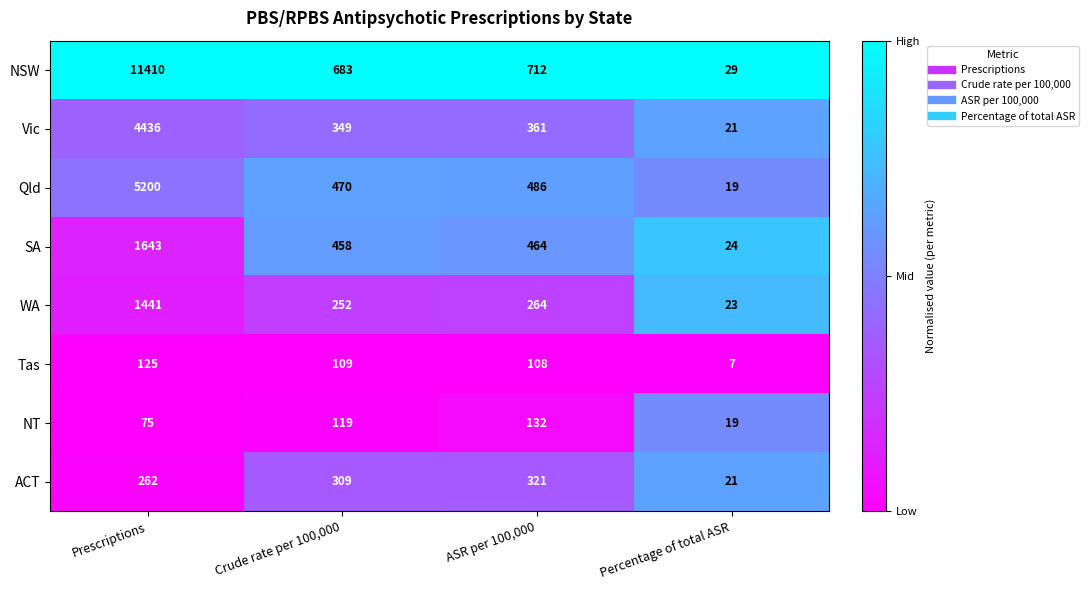

True or false: Tas has a value of 182 at Crude rate per 100,000.

False